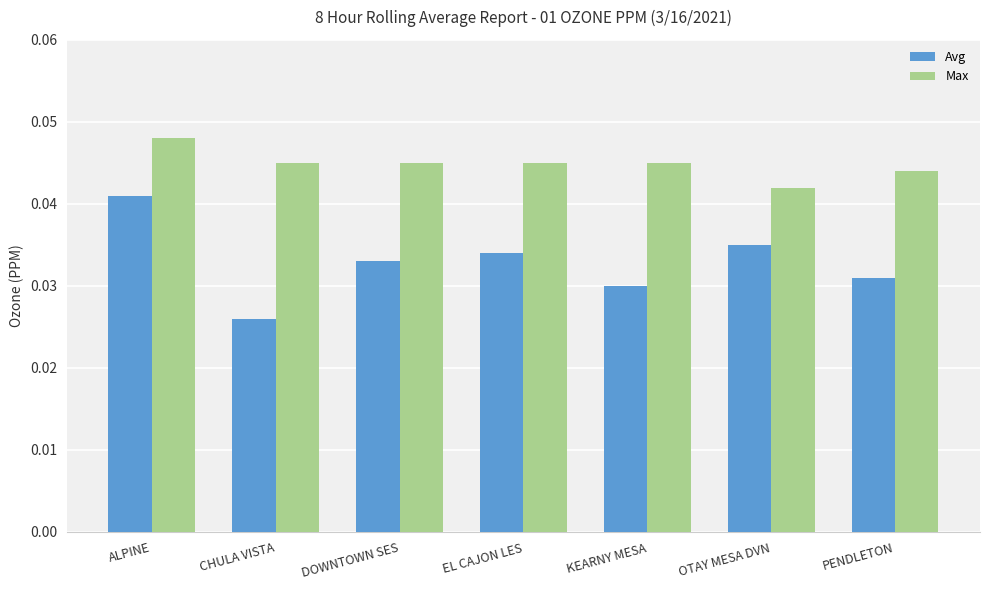

At which label does Avg reach its peak?

ALPINE